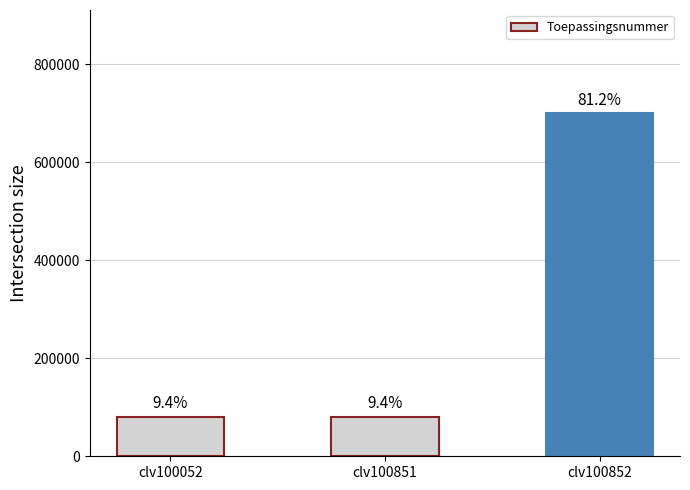

Reading left to right, transcribe all the data shown in this chart.

81029	81029	700867